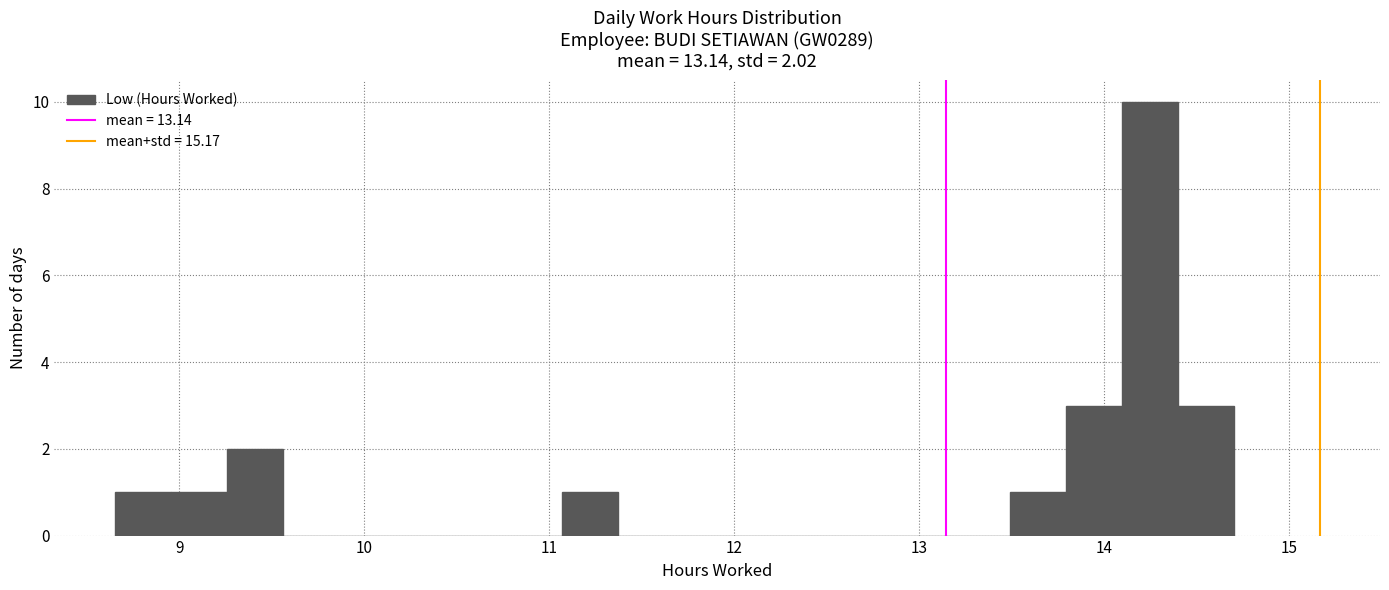

Around what value on the x-axis is the tallest bar? Give the approximate position of its centre, as read against the axis.

14.2